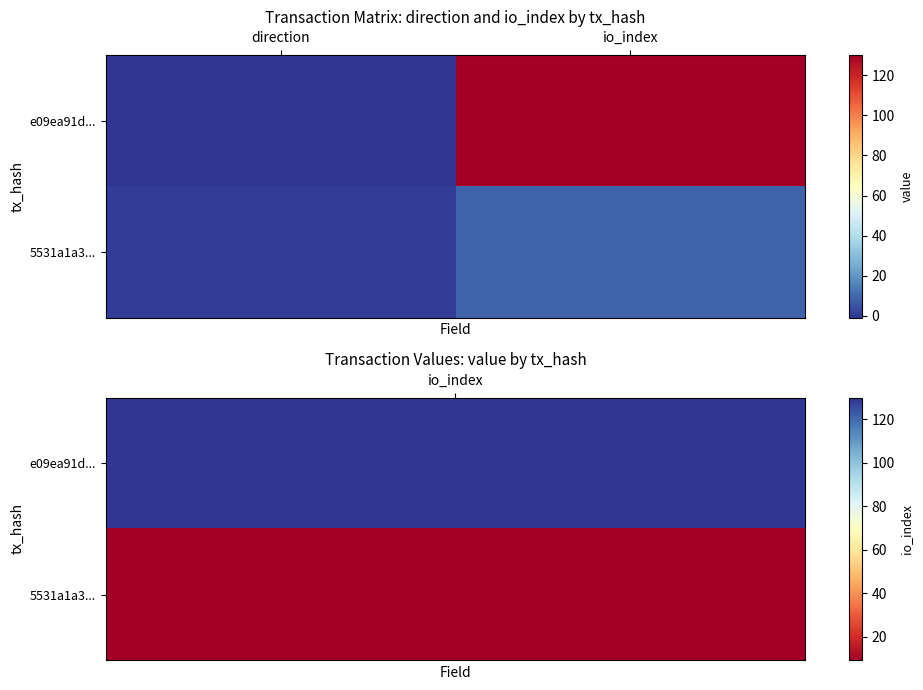

What is the greatest value displayed?

130